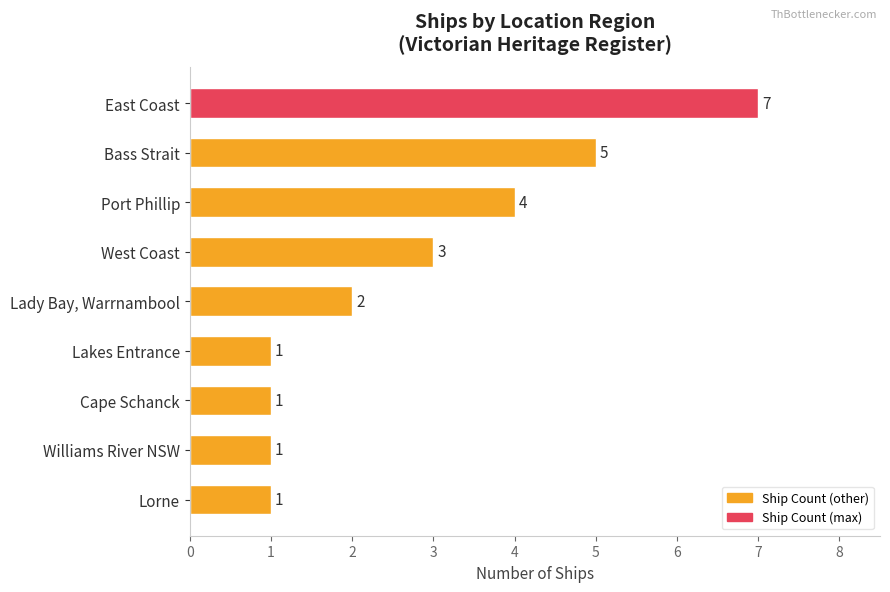

How many bars are there in total?

9